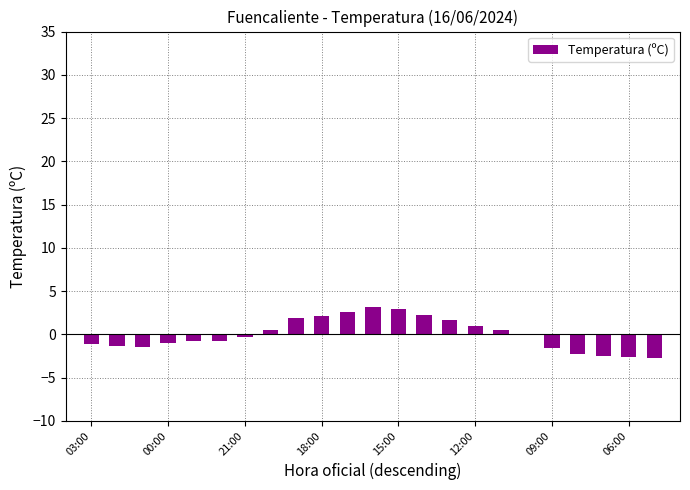

What is the greatest value displayed?

3.1